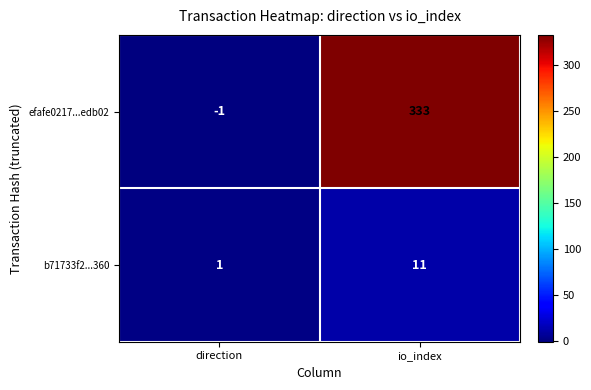

Which series has the widest spread of values?

efafe0217...edb02